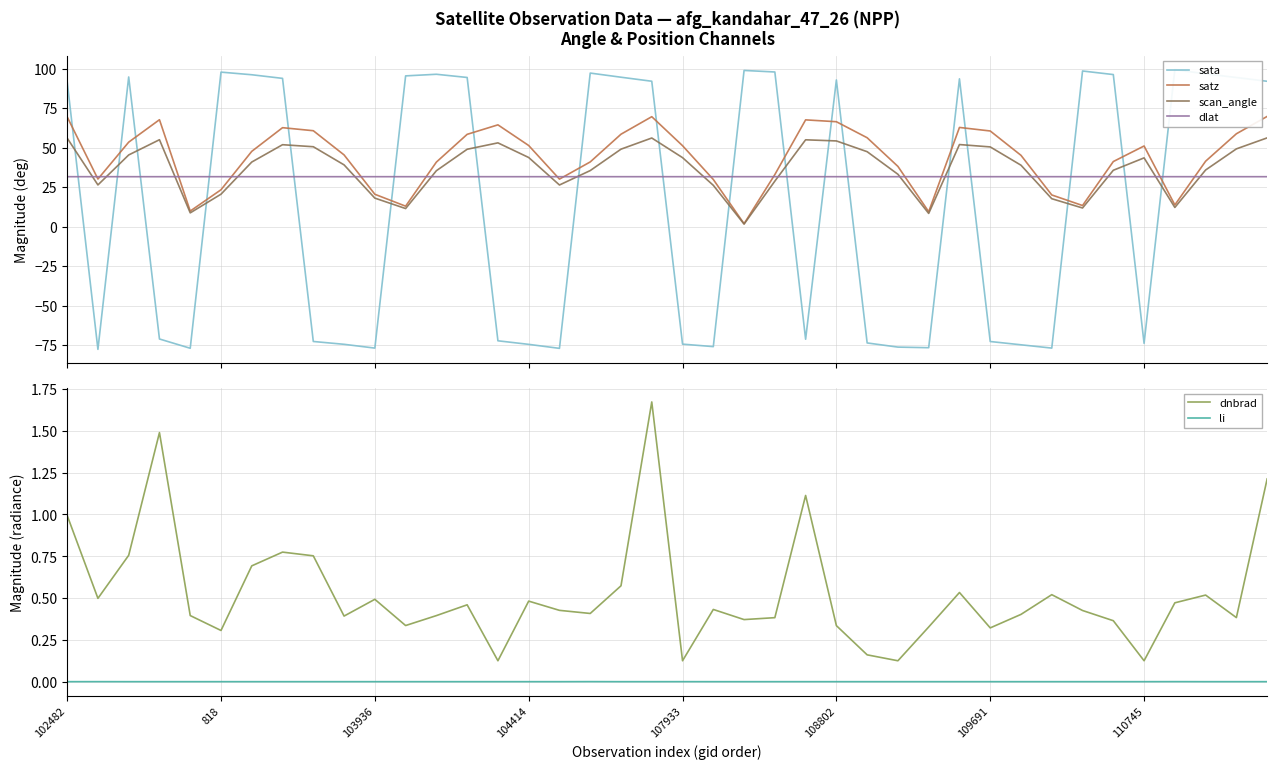

What is the lowest value of the dlat series?

31.6